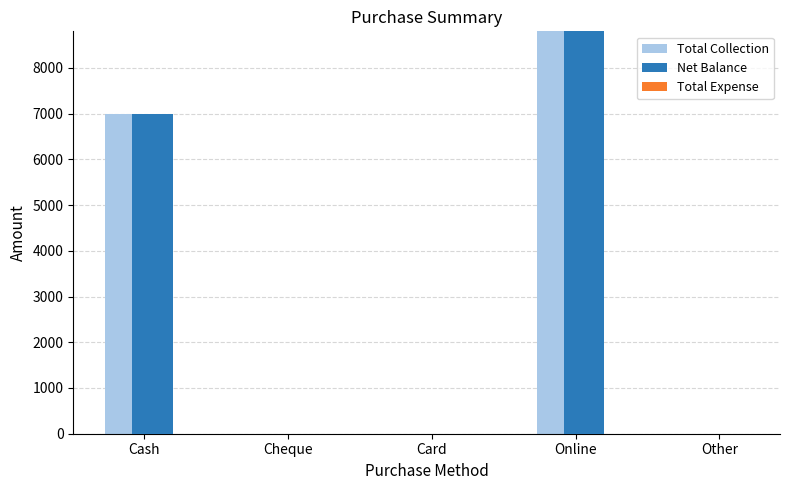

Reading left to right, transcribe all the data shown in this chart.

Total Collection: Cash=7000	Cheque=0	Card=0	Online=8798	Other=0
Net Balance: Cash=7000	Cheque=0	Card=0	Online=8798	Other=0